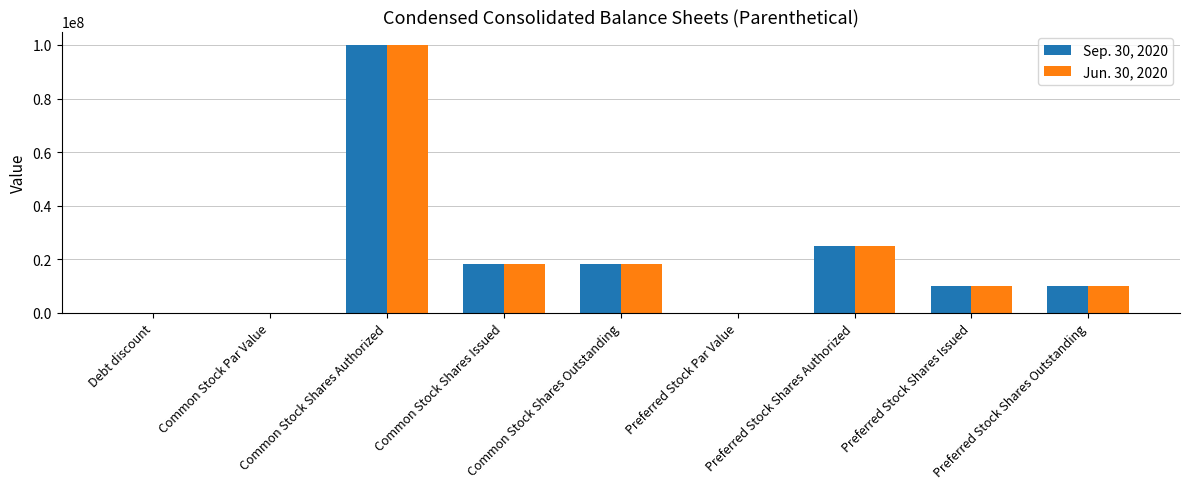

What is the total value across all series at Common Stock Shares Outstanding?

36200000.0